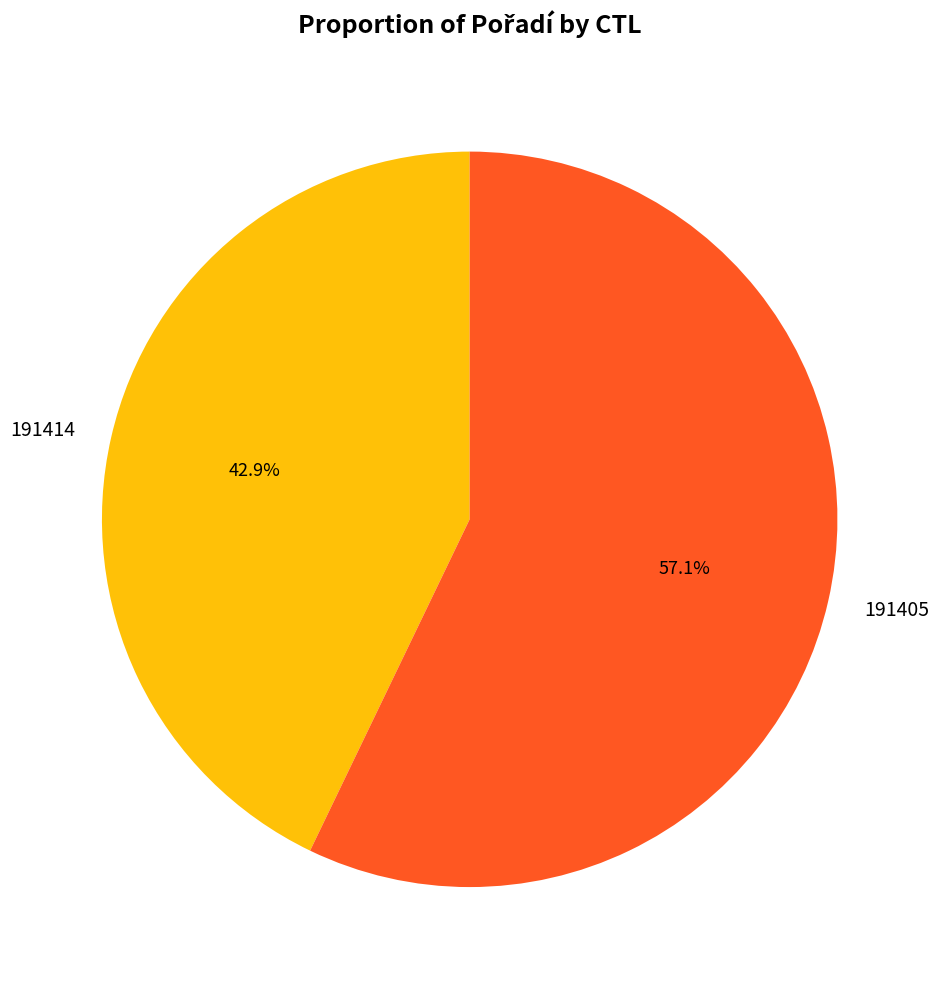

What percentage is the 191414 slice, to the nearest percent?

43%